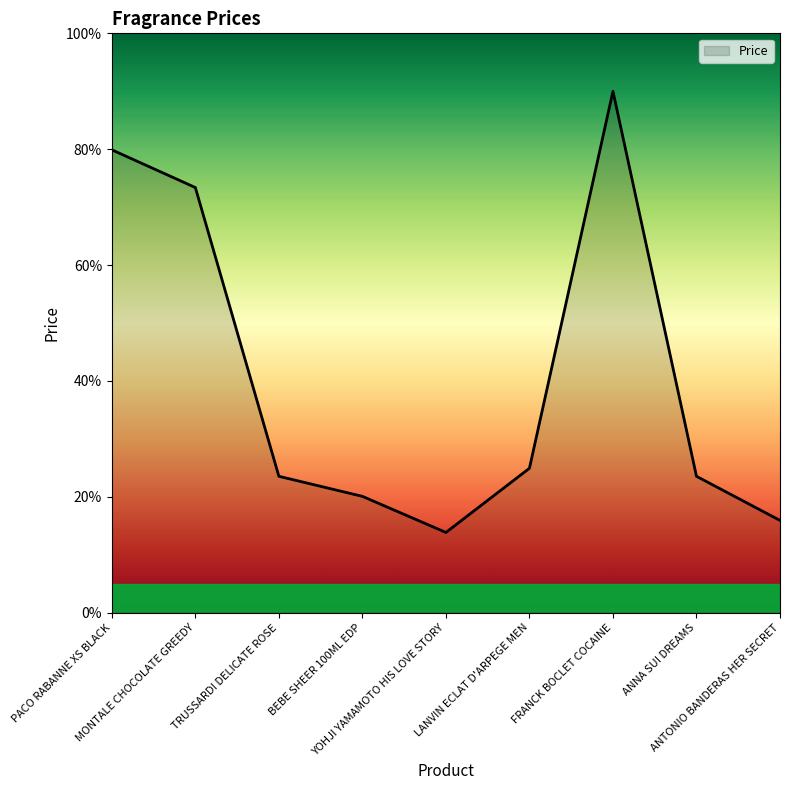

Where is the first local maximum?

FRANCK BOCLET COCAINE